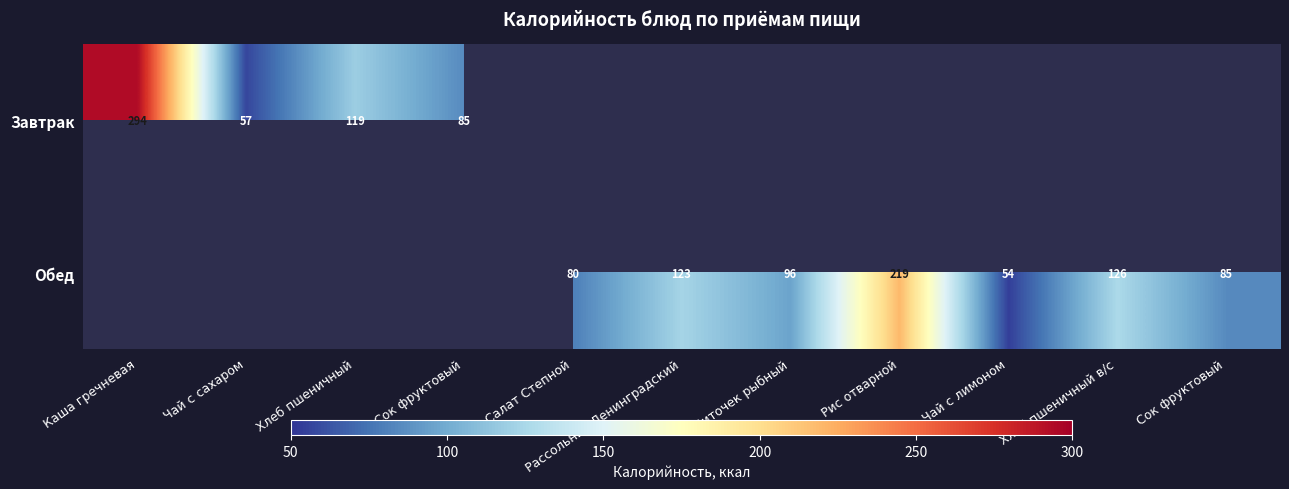

Which series has the widest spread of values?

Завтрак